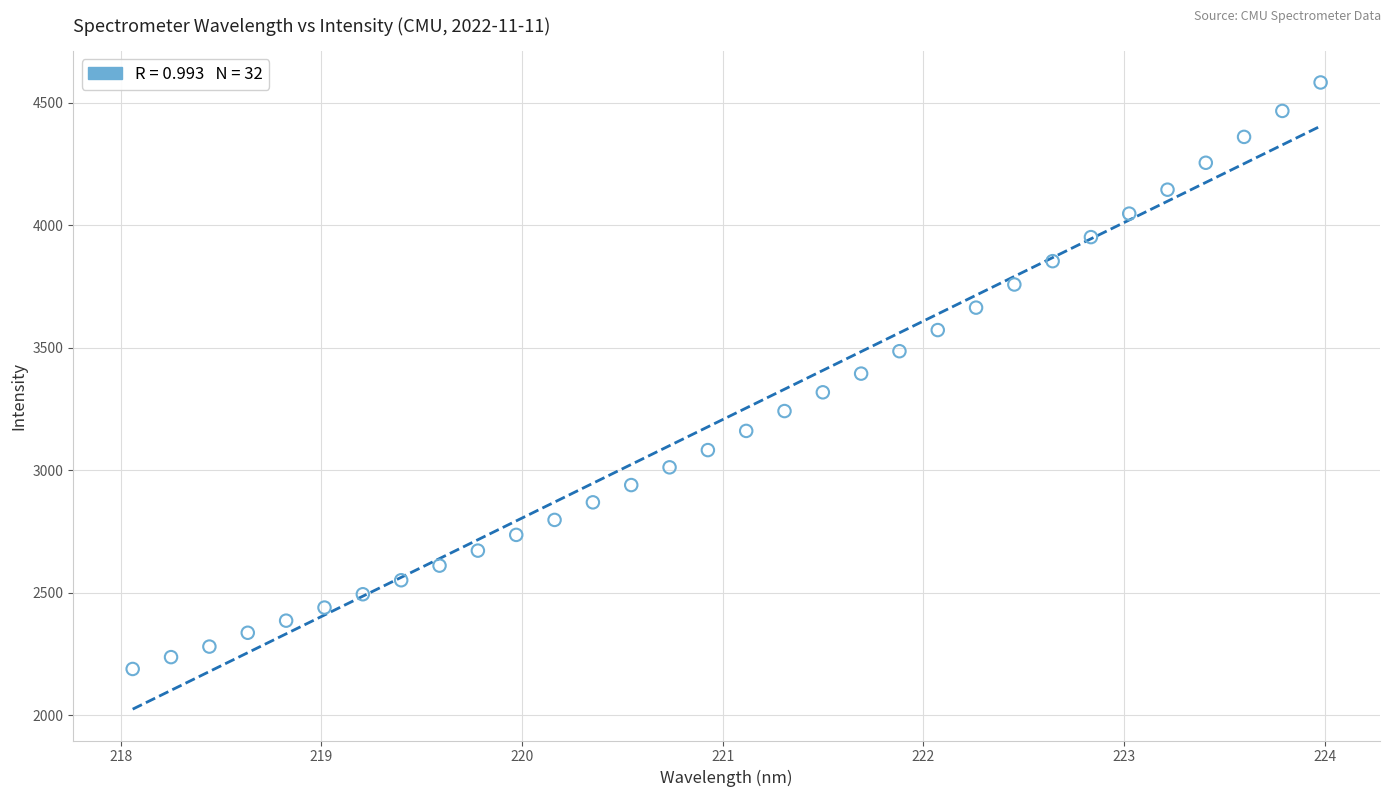

What is the range of Y values (max minus min)?

2393.5